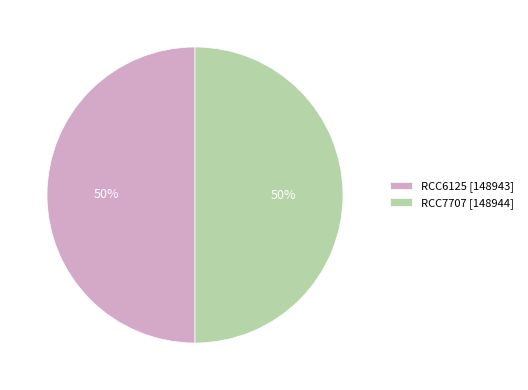

Approximately how many times larger is the value at RCC7707 compared to RCC6125?

1.0